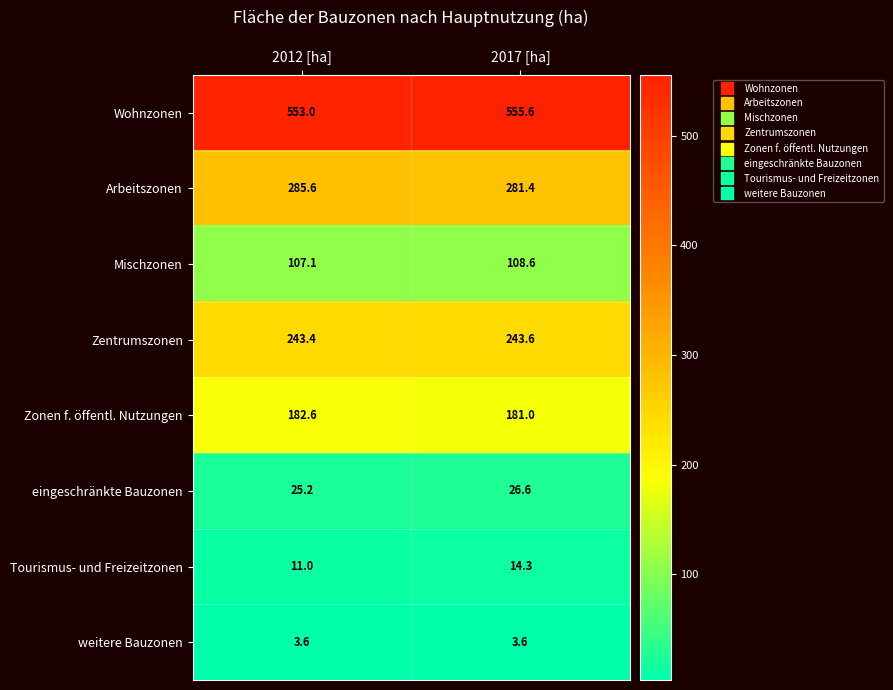

Which series has the largest total across all categories?

Wohnzonen